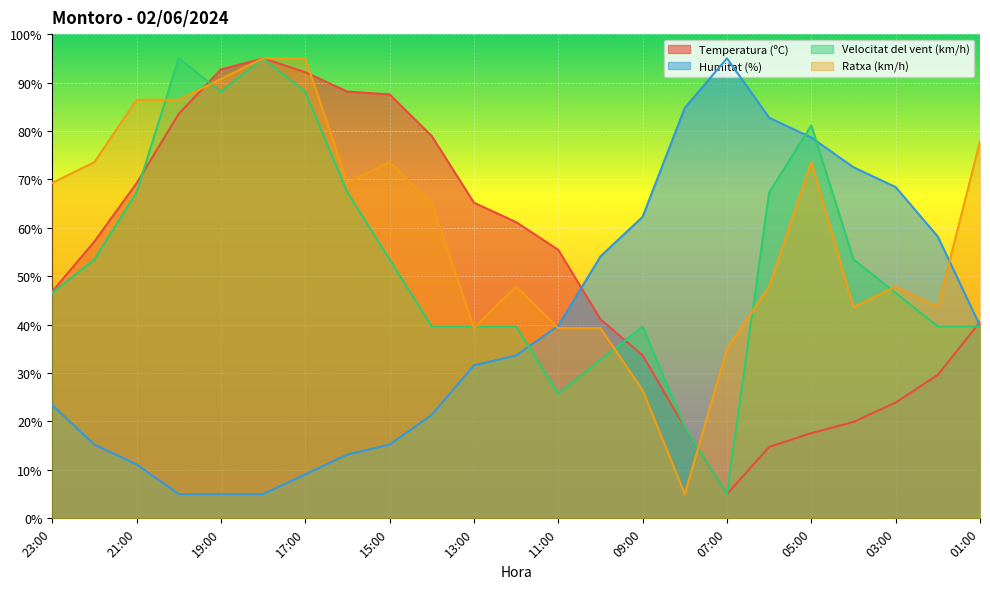

Rank the categories by Ratxa (km/h) value from highest to lowest.

18:00, 17:00, 19:00, 21:00, 20:00, 01:00, 22:00, 15:00, 05:00, 23:00, 16:00, 14:00, 12:00, 06:00, 03:00, 04:00, 02:00, 13:00, 11:00, 10:00, 07:00, 09:00, 08:00